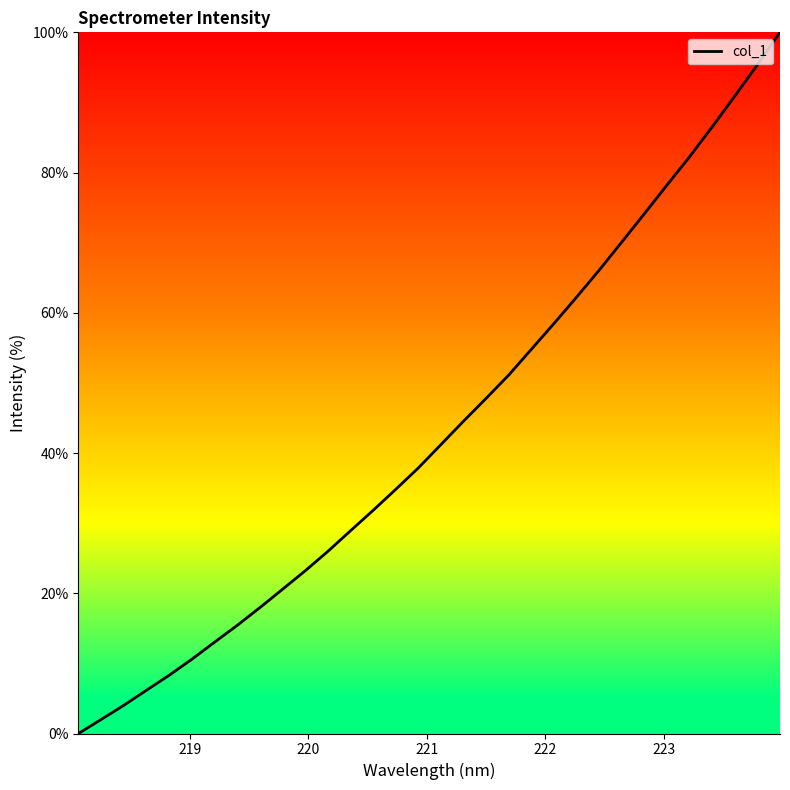

What is the maximum value shown in the chart?

100.0